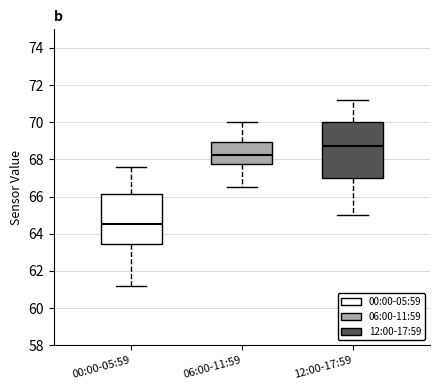

Reading left to right, transcribe this box plot: for each box, give where its median line is, the range the box spans, and where its two whiskers end, as read against the y-axis. The values are not printed on the chart, so give them approximately, as read against the axis.

00:00-05:59: median 64.6, box 63.4 to 66.2, whiskers 61.2 to 67.6
06:00-11:59: median 68.2, box 67.8 to 69.0, whiskers 66.6 to 70.0
12:00-17:59: median 68.8, box 67.0 to 70.0, whiskers 65.0 to 71.2